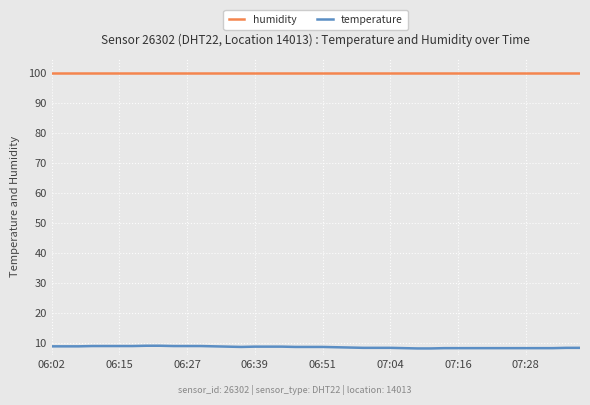

What is the smallest value displayed?

8.1